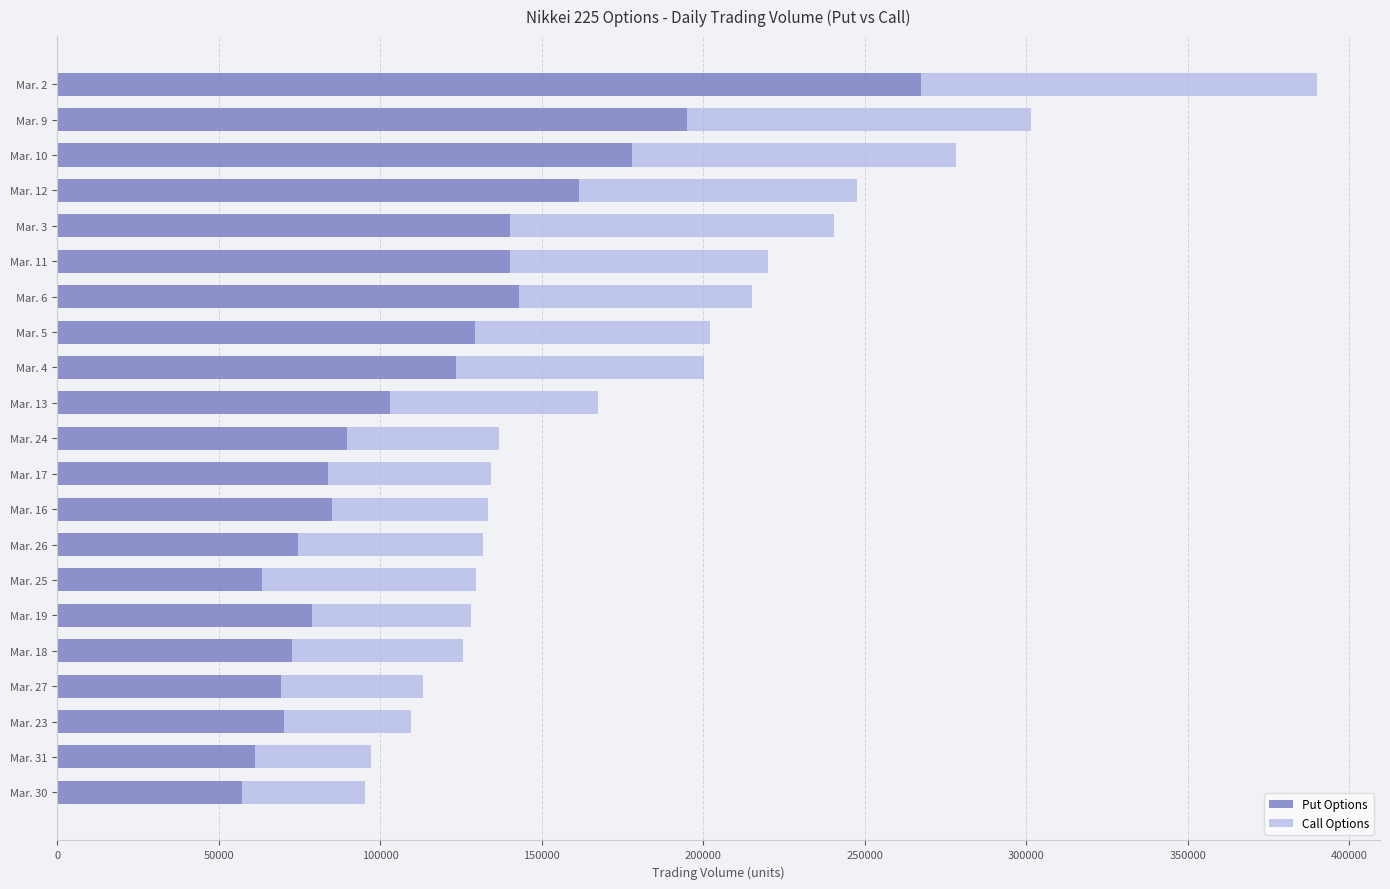

The value of Put Options at Mar. 9 is 194940. True or false?

True